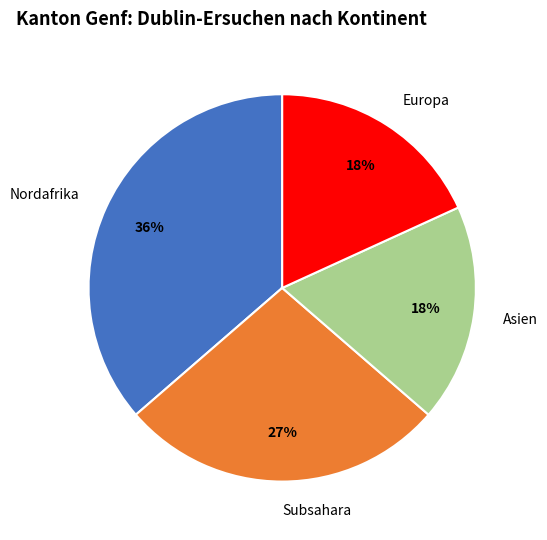

Is there any slice that represents more than half of the pie?

No